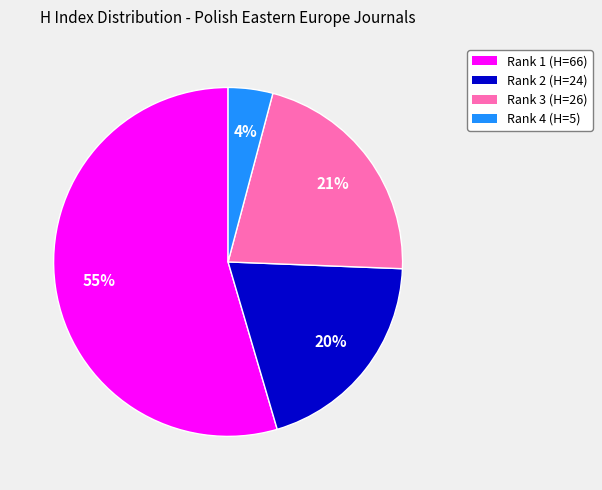

Is there any slice that represents more than half of the pie?

Yes